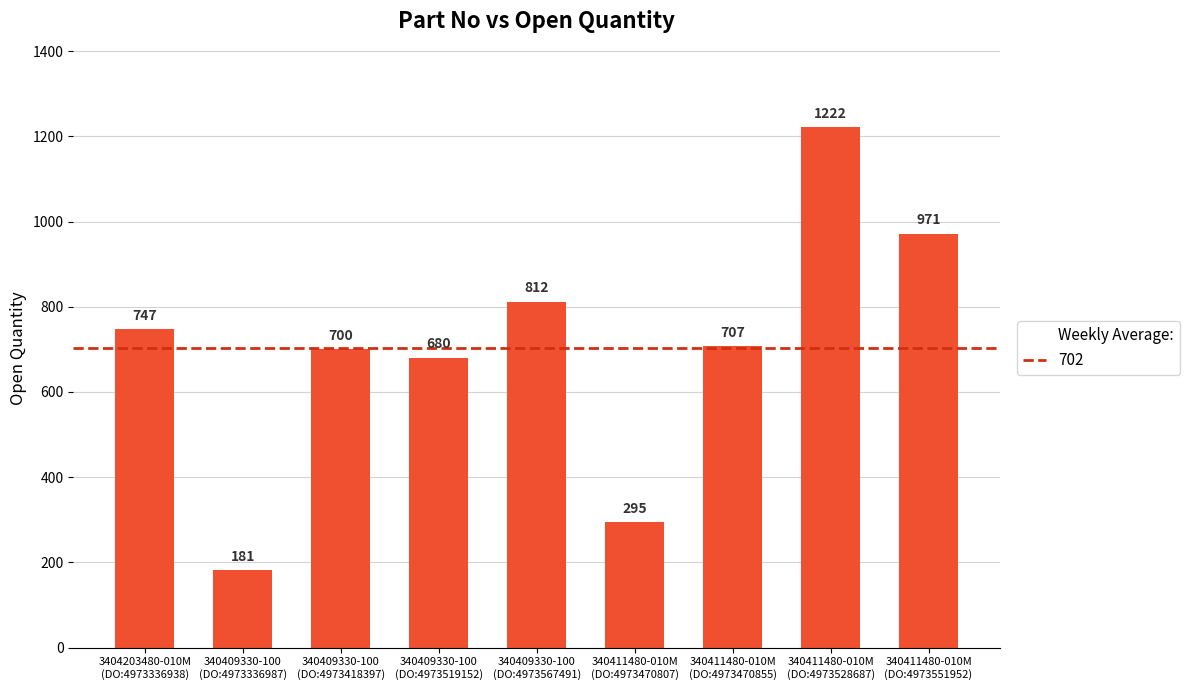

At which category does the chart reach its peak across all series?

340411480-010M
(DO:4973528687)